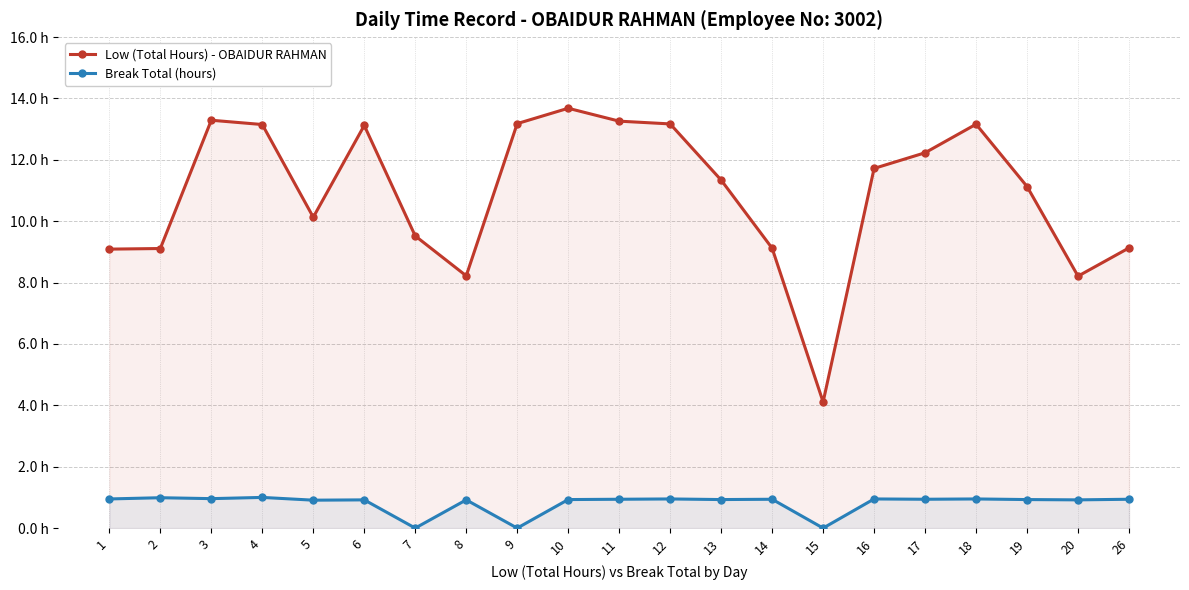

What is the greatest value displayed?

13.7